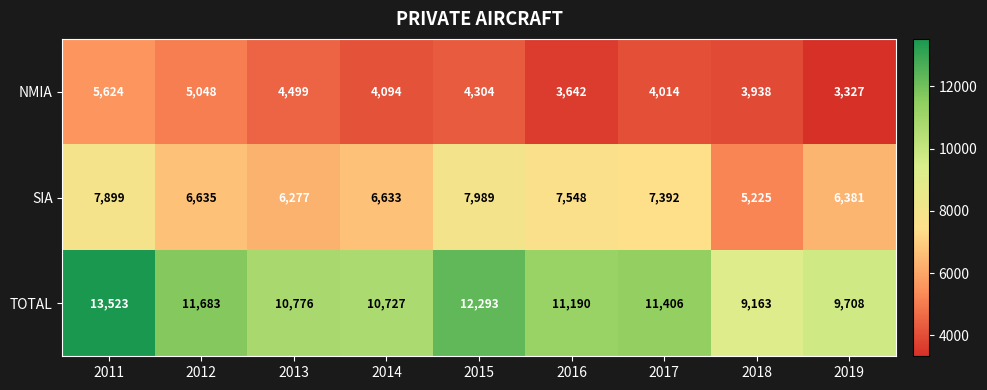

Between 2013 and 2017, which series saw the biggest shift?

SIA